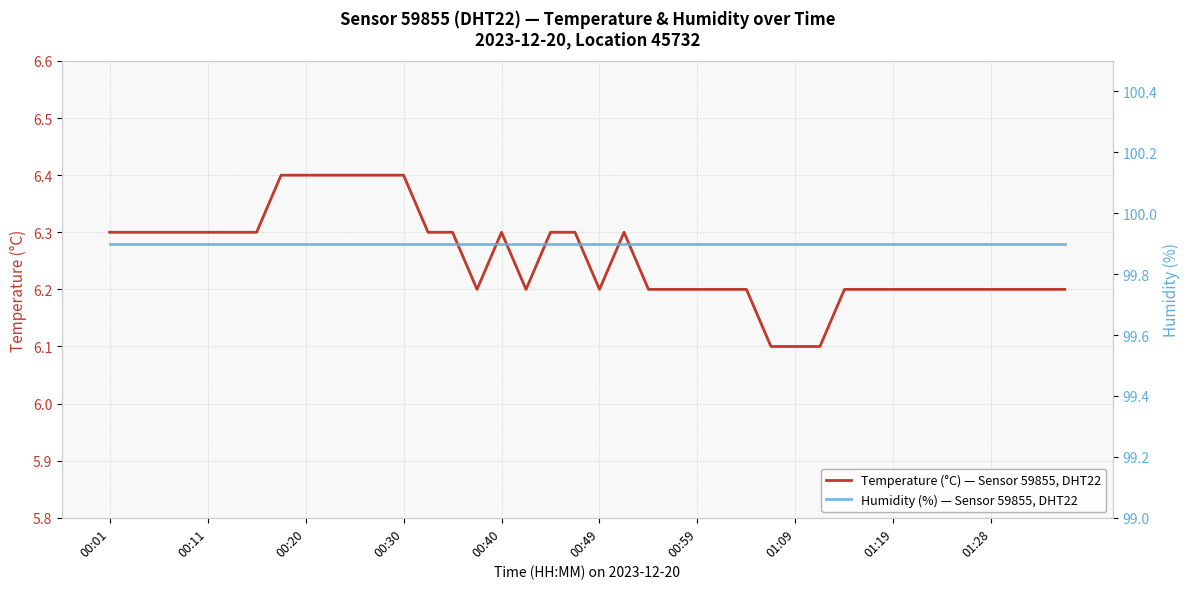

True or false: Temperature (°C) — Sensor 59855, DHT22 has a value of 6.2 at 25.

True